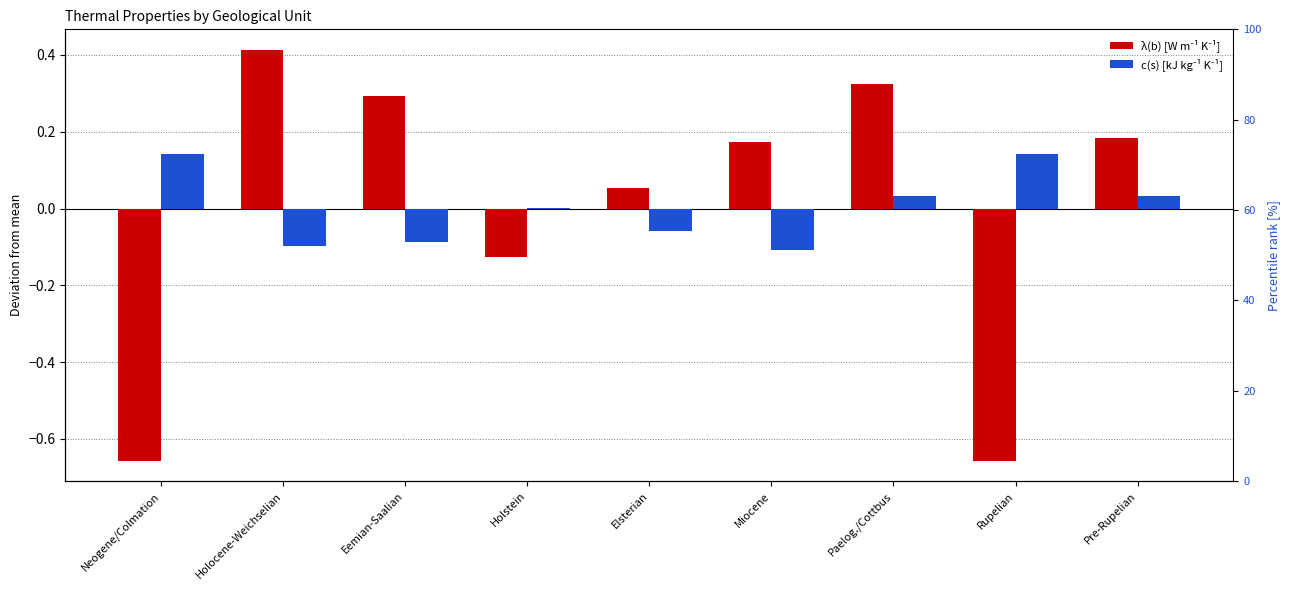

How many values in the c(s) [kJ kg⁻¹ K⁻¹] series exceed 0?

5